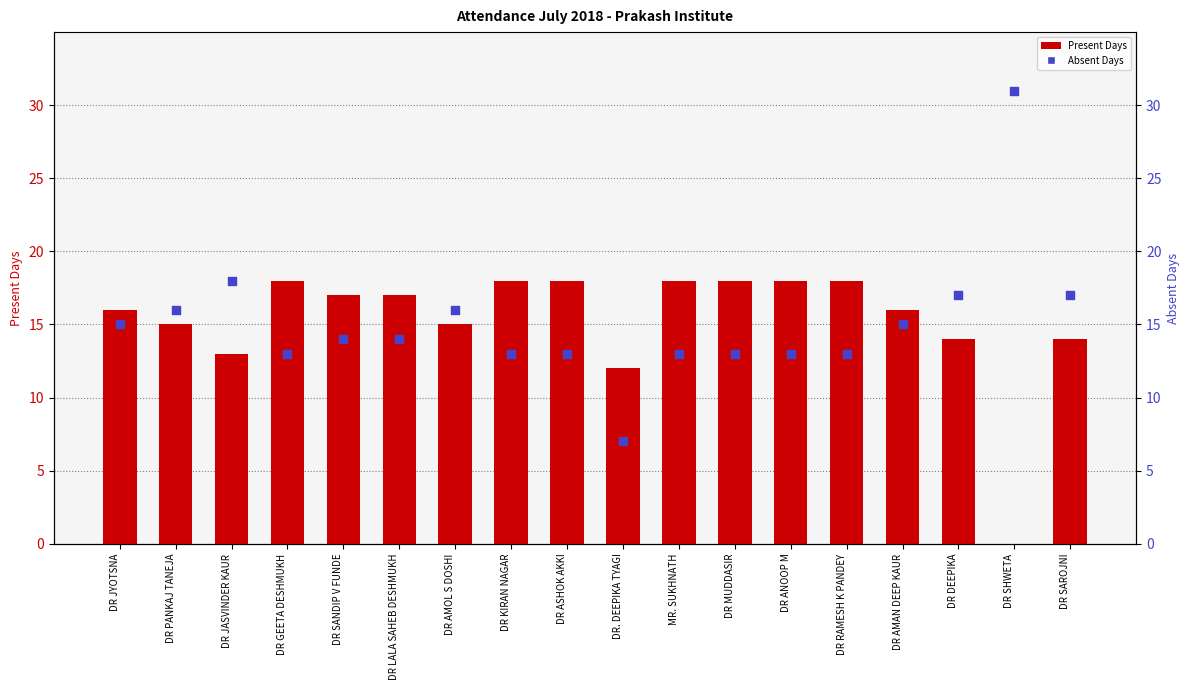

At how many categories does at least one series exceed 17?

9